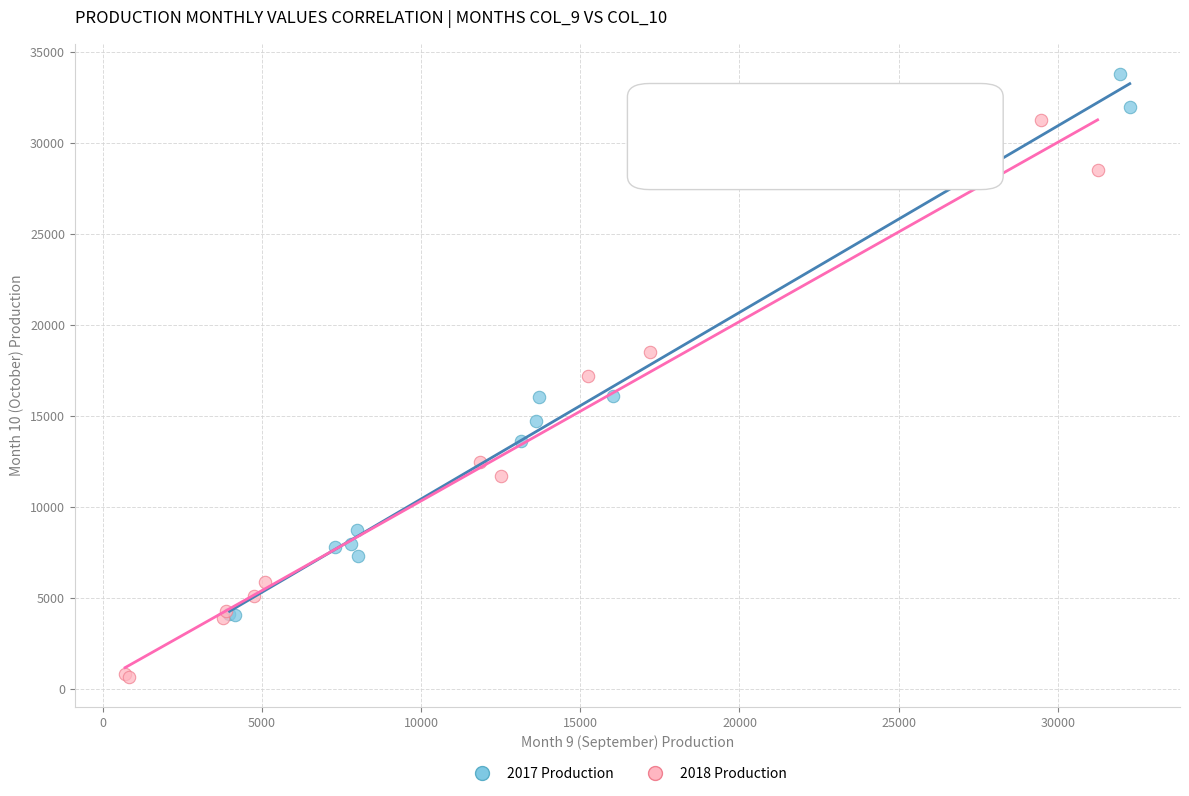

Which series contains the lowest Y value?

2018 Production